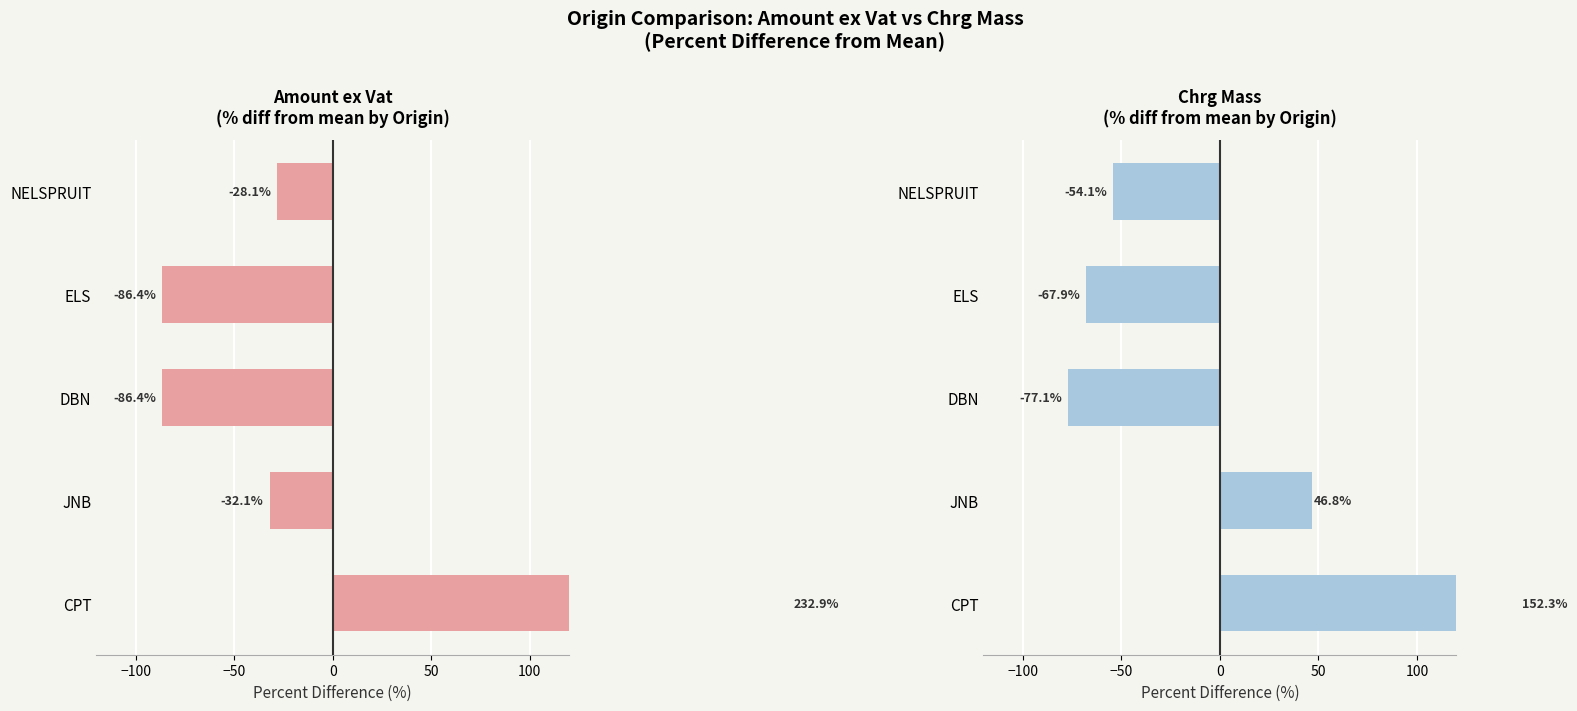

List the series in order of their overall mean, highest first.

Chrg Mass, Amount ex Vat